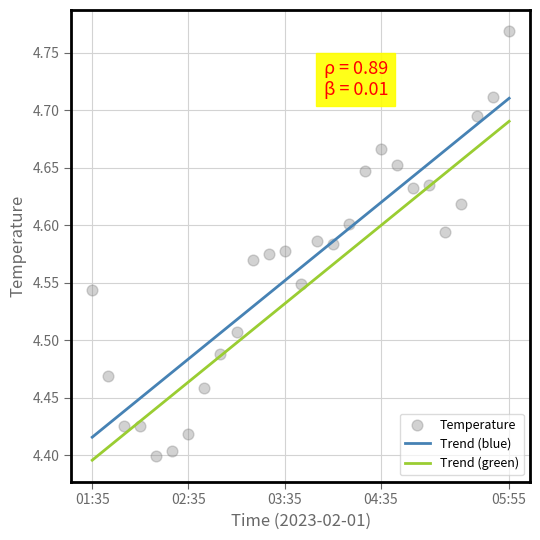

Which has a higher value, 03:15 or 03:35?

03:35